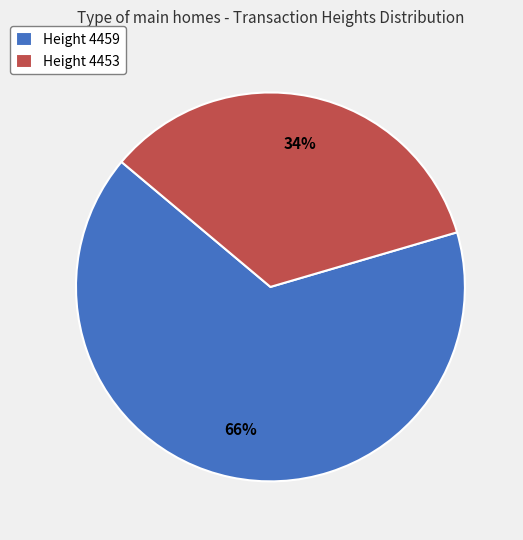

Rank the categories by value from lowest to highest.

Height 4453, Height 4459